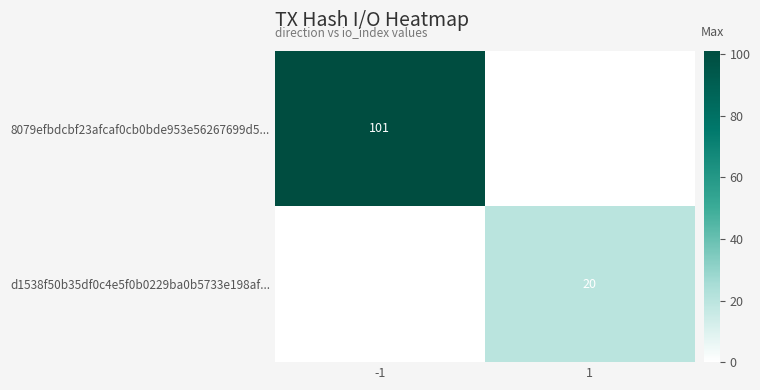

The d1538f50b35df0c4e5f0b0229ba0b5733e198af... series shows 20 at 1. True or false?

True